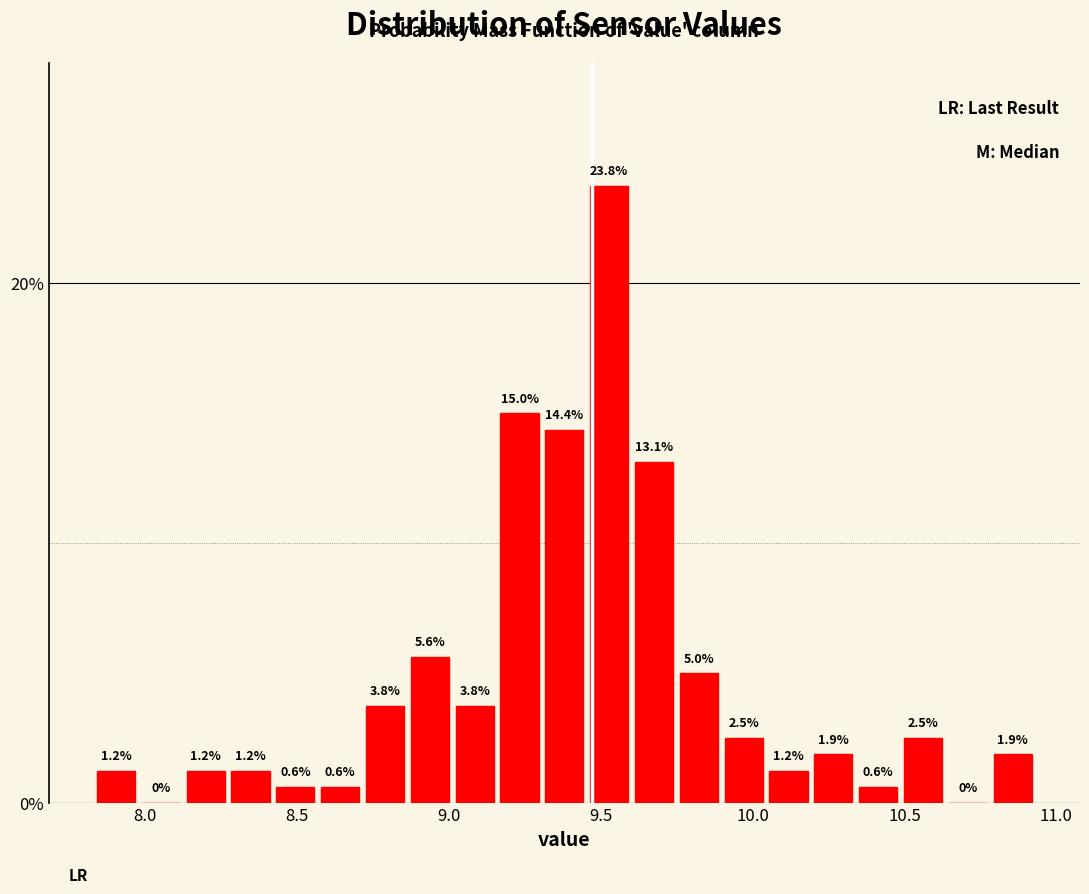

Read against the x-axis, roughly where is the centre of the tallest bar?

9.55